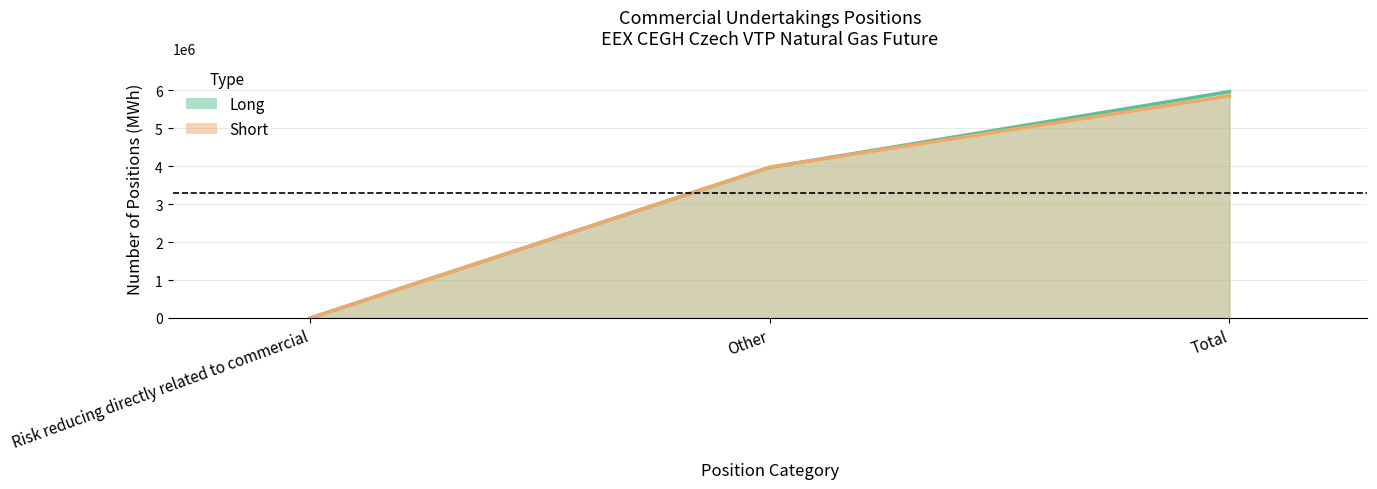

What is the sum of the Long values at Risk reducing directly related to commercial and Other?

3970692